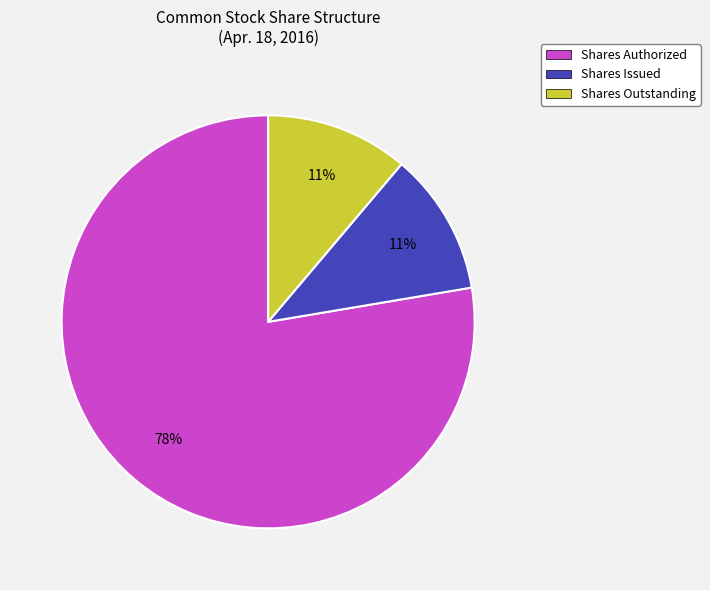

To the nearest percent, what percentage of the pie is Shares Issued?

11%